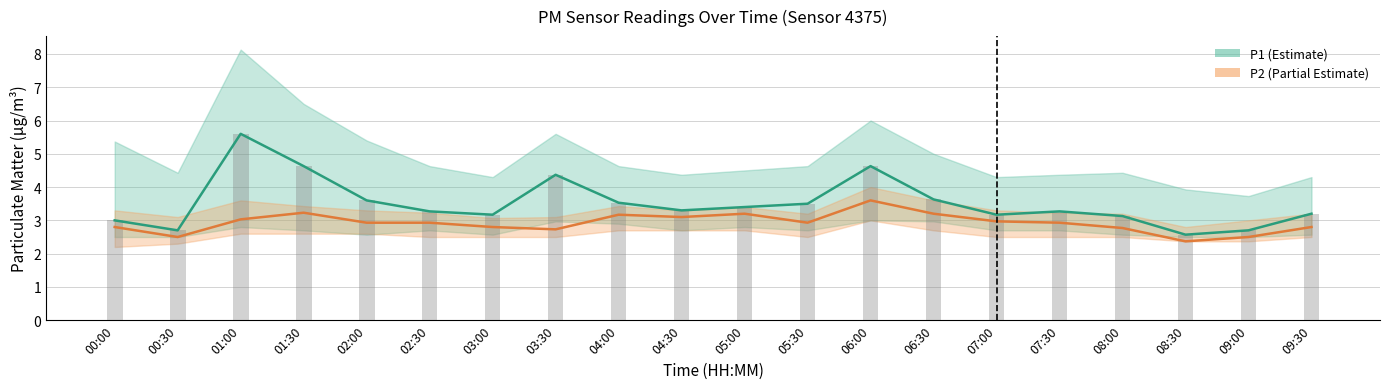

Reading right to left, transcribe all the data shown in this chart.

P1: 3.2	2.7	2.6	3.1	3.3	3.2	3.6	4.6	3.5	3.4	3.3	3.5	4.4	3.2	3.3	3.6	4.6	5.6	2.7	3.0
P2: 2.8	2.5	2.4	2.8	2.9	3.0	3.2	3.6	2.9	3.2	3.1	3.2	2.7	2.8	2.9	2.9	3.2	3.0	2.5	2.8